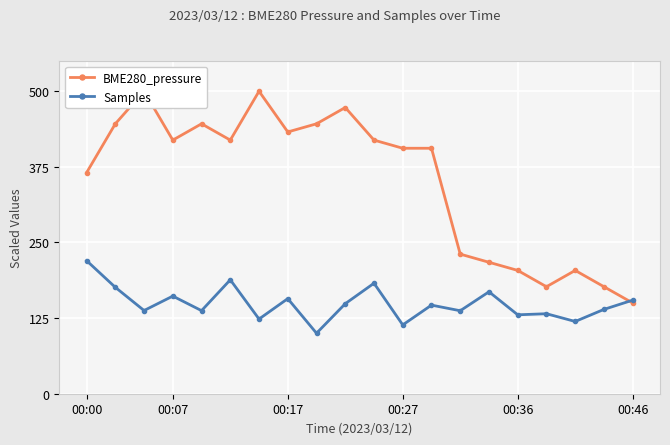

True or false: BME280_pressure has more than 1 points higher than both neighbors.

True